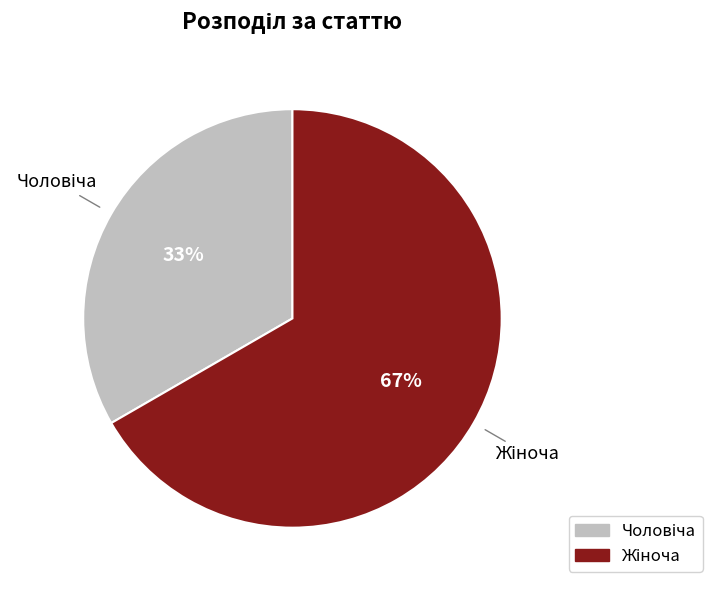

Does any single category account for the majority?

Yes